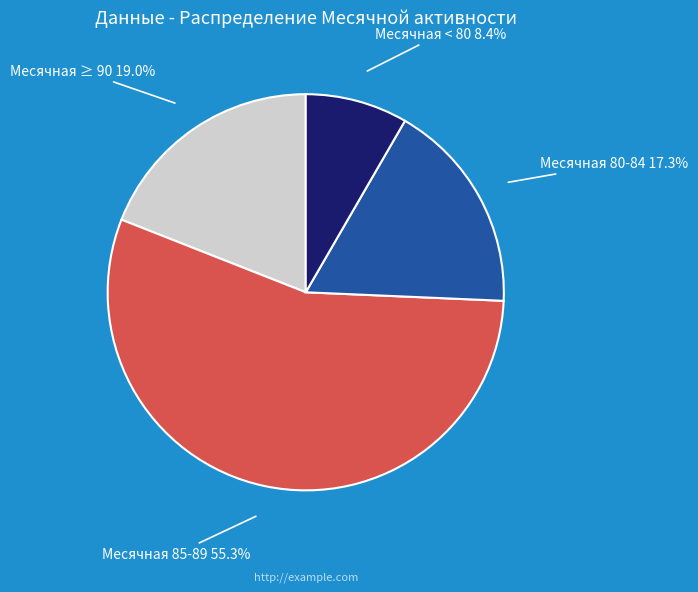

Rank the categories by value from highest to lowest.

Месячная 85-89, Месячная ≥ 90, Месячная 80-84, Месячная < 80